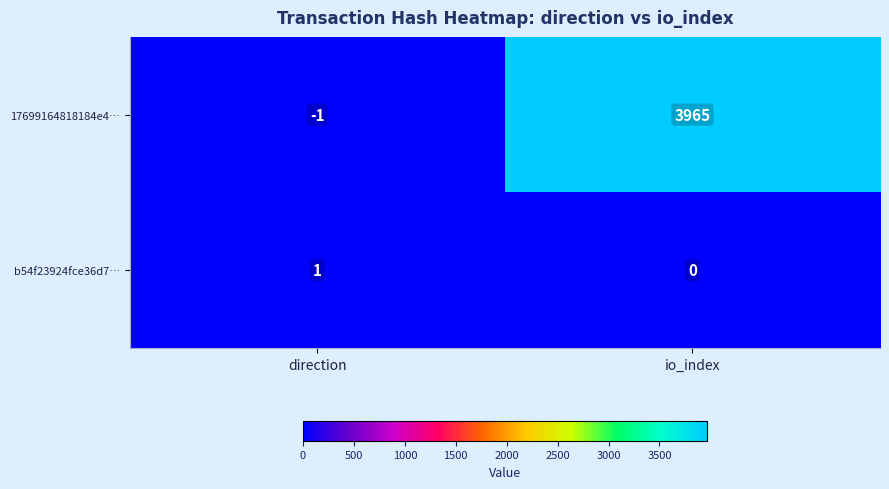

Is it true that 17699164818184e4… equals 1568 at io_index?

False